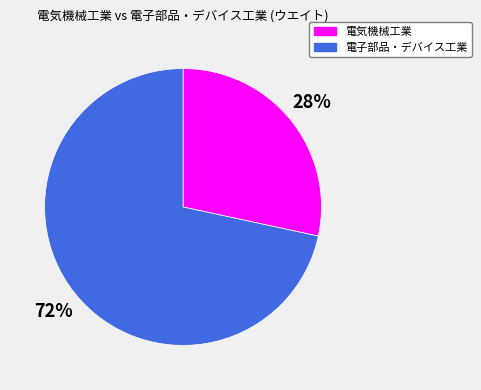

Which has a higher value, 電気機械工業 or 電子部品・デバイス工業?

電子部品・デバイス工業